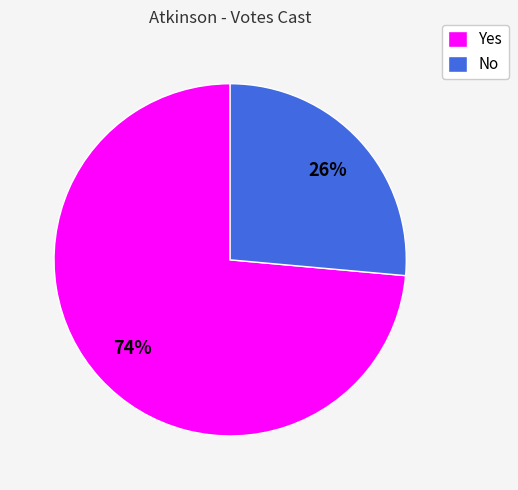

To the nearest percent, what is the combined percentage of No and Yes?

100%